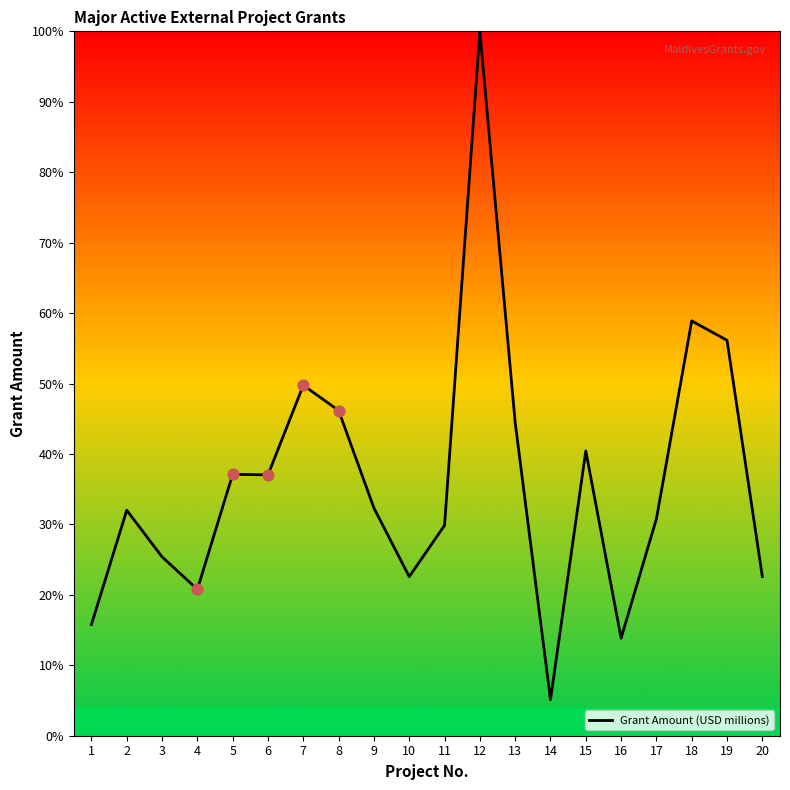

What is the change in value from 7 to 11?

-19.9